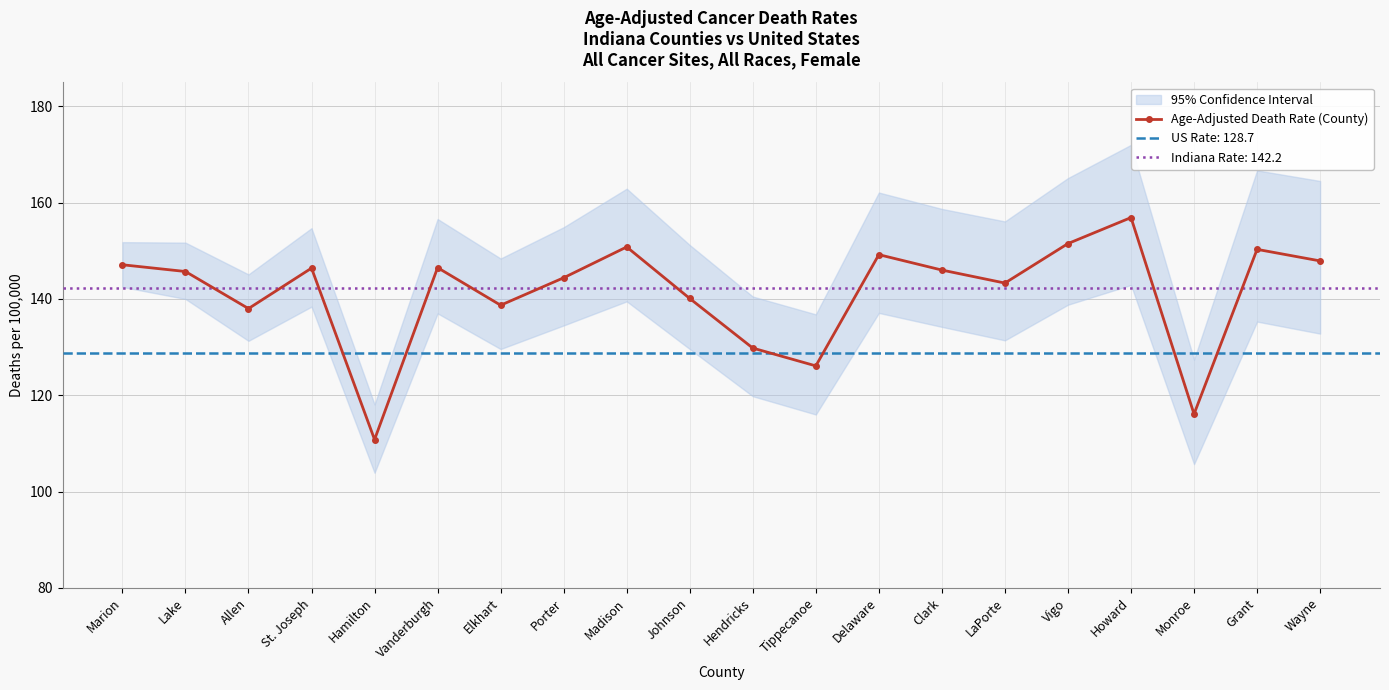

True or false: the data shows 47.9 at Marion.

False